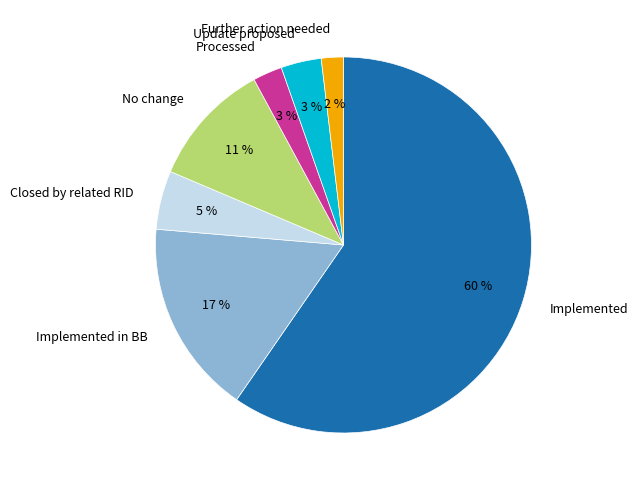

Count the number of slices in the pie.

7